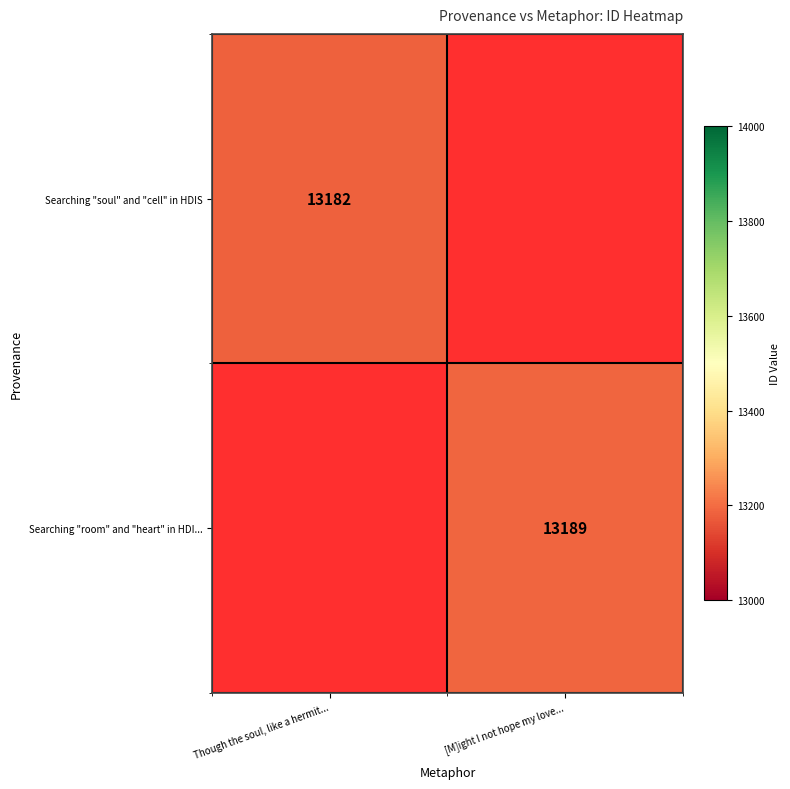

True or false: Searching "room" and "heart" in HDI... has a value of 23258 at [M]ight I not hope my love....

False